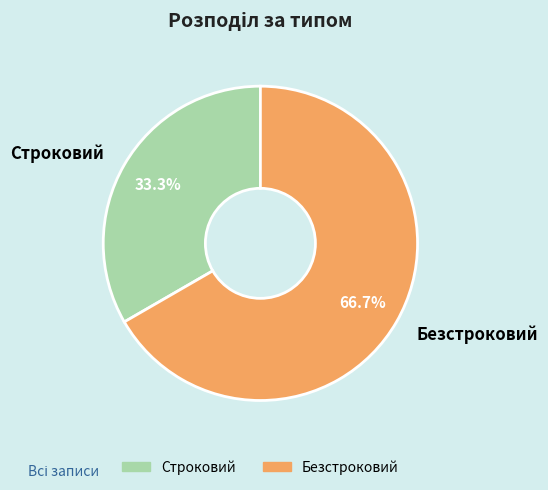

Does any single category account for the majority?

Yes